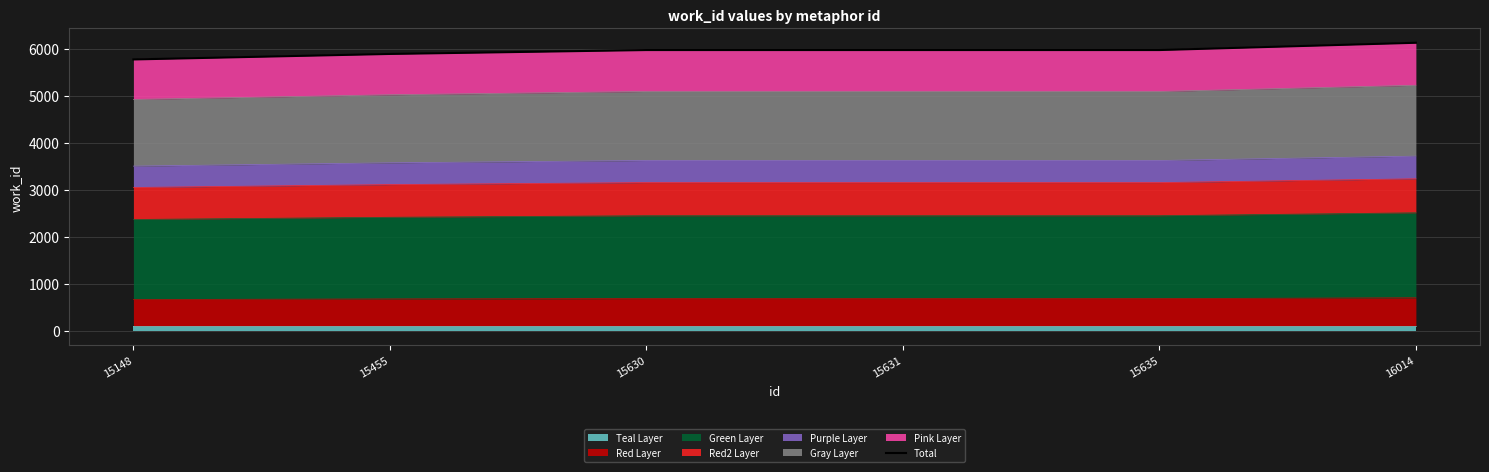

Is it true that the value at 15630 is 5977.0?

True